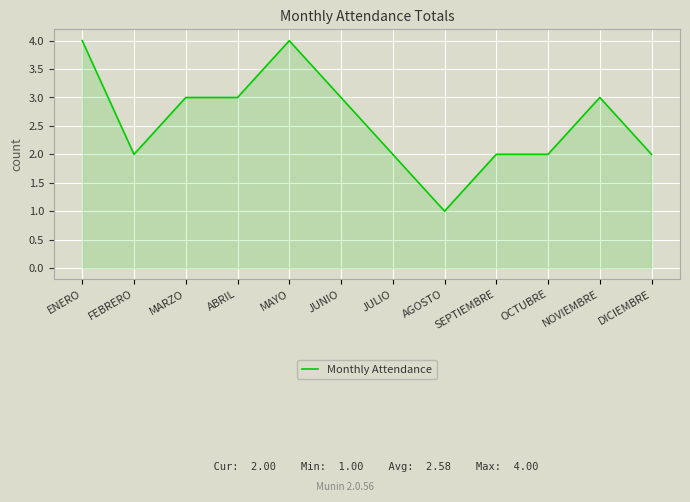

The value at AGOSTO is 0. True or false?

False